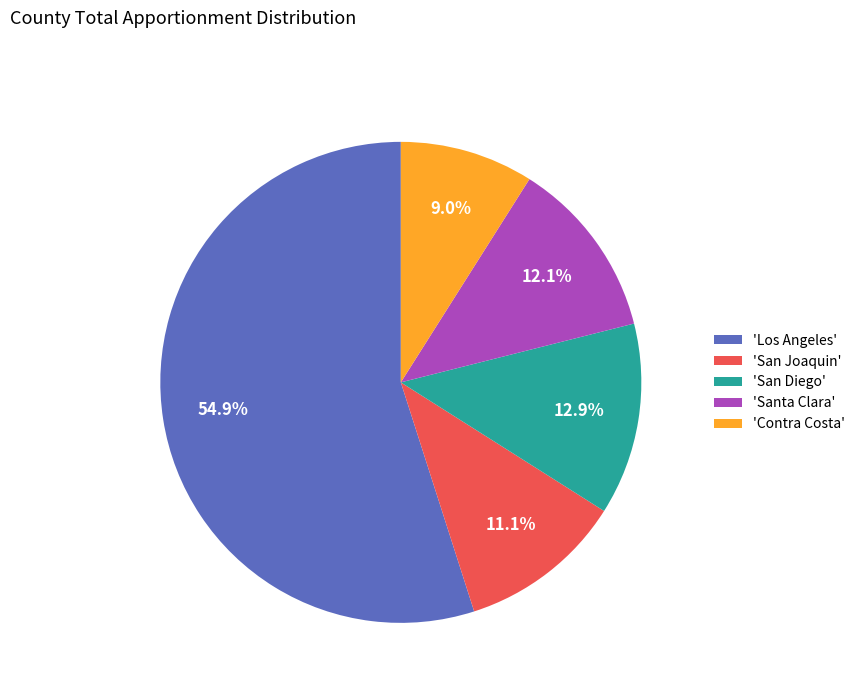

To the nearest percent, what is the average slice percentage?

20%